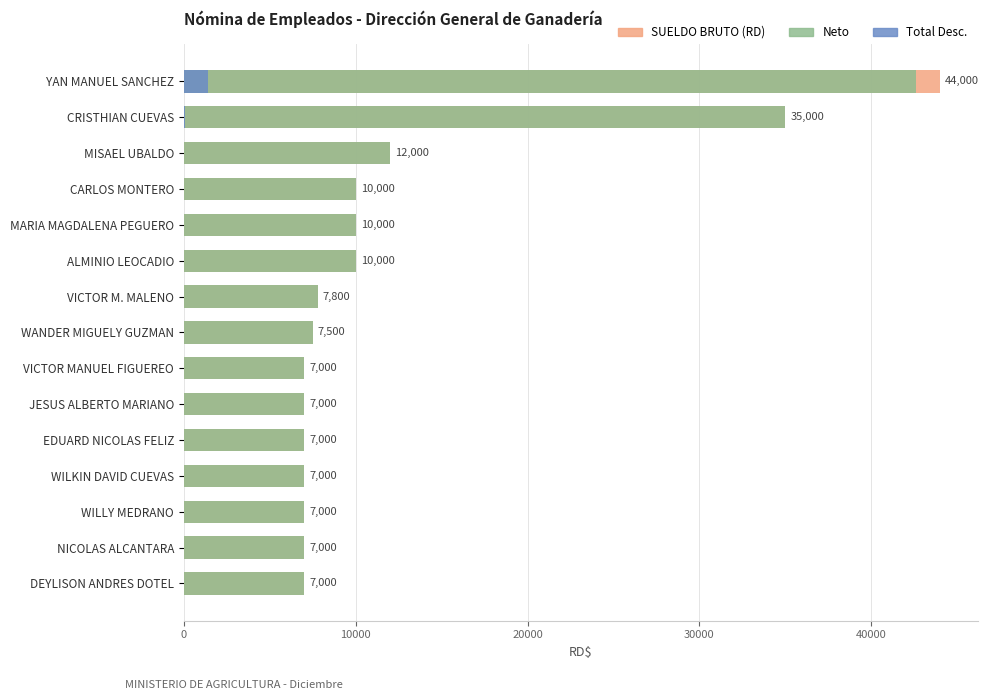

What is the total value across all series at WANDER MIGUELY GUZMAN?

15000.0